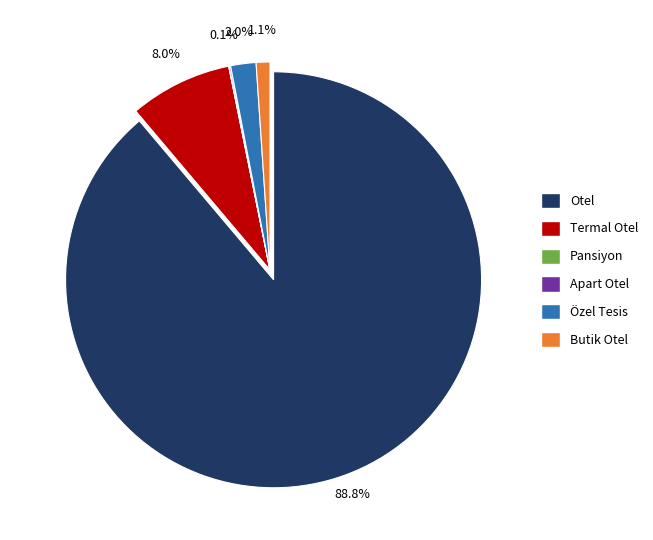

How many slices are in this pie chart?

6